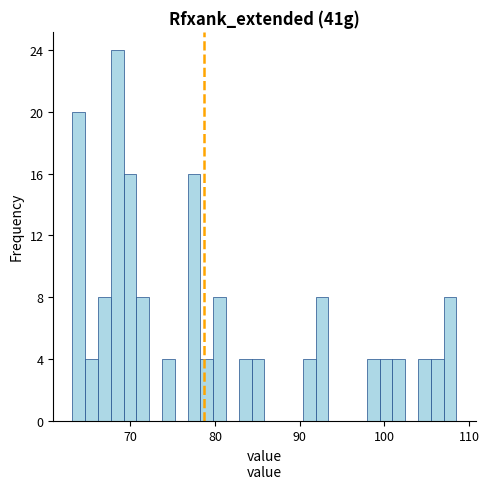

Read against the x-axis, roughly where is the centre of the tallest bar?

68